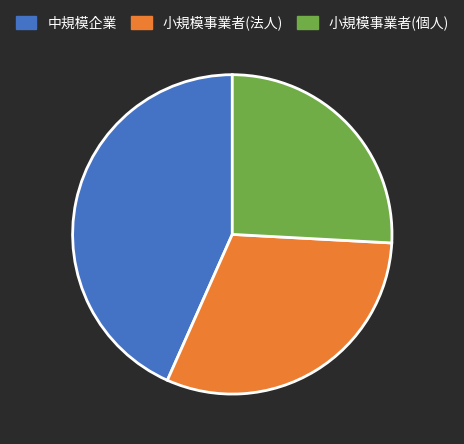

Which category has the smallest portion of the pie?

小規模事業者(個人)